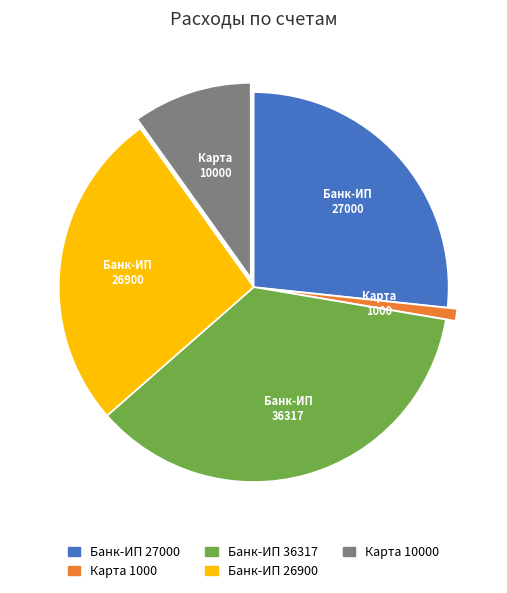

The Банк-ИП 27000 slice represents 14% of the pie. True or false?

False